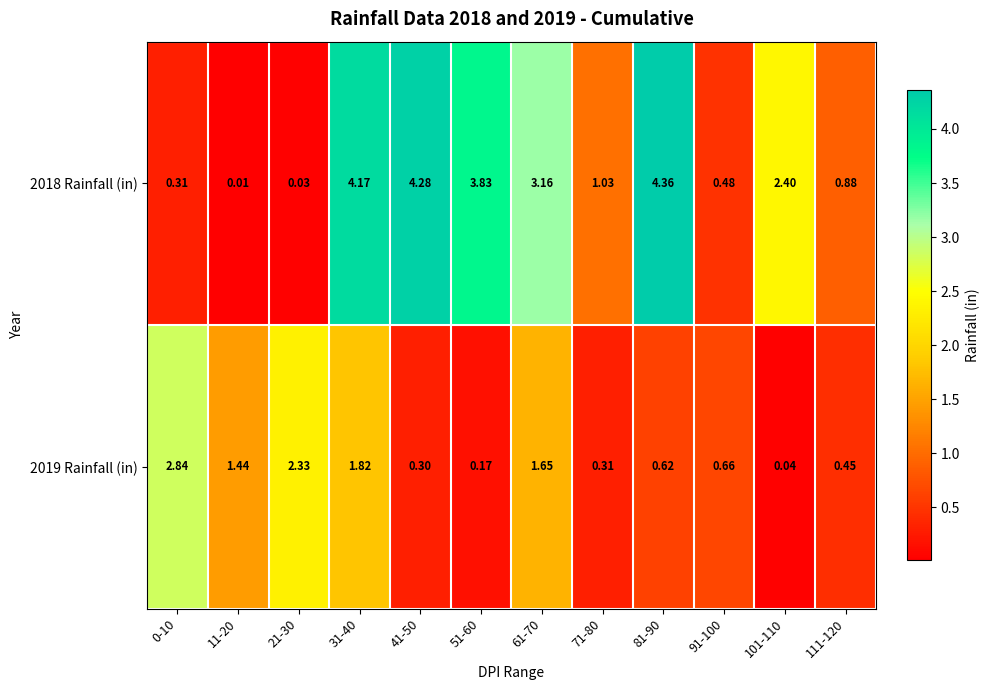

Between 0-10 and 41-50, which series saw the biggest shift?

2018 Rainfall (in)